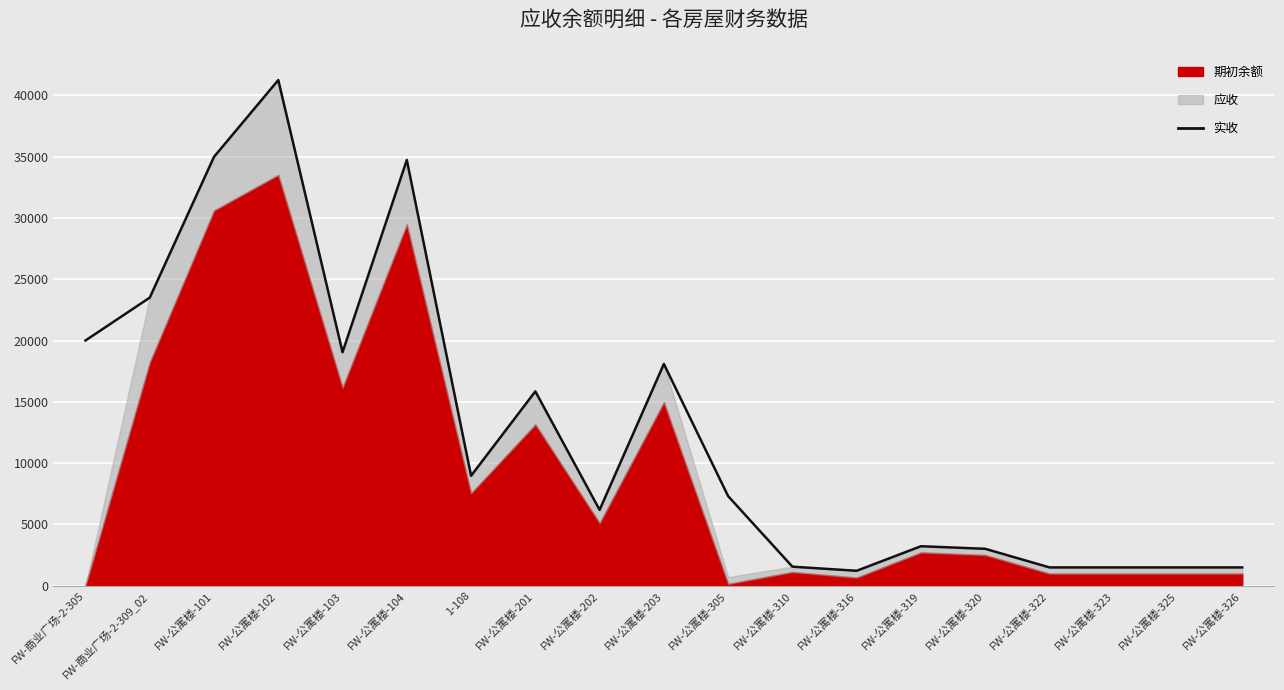

Where is the data nearest to the value 21229?

FW-商业广场-2-305